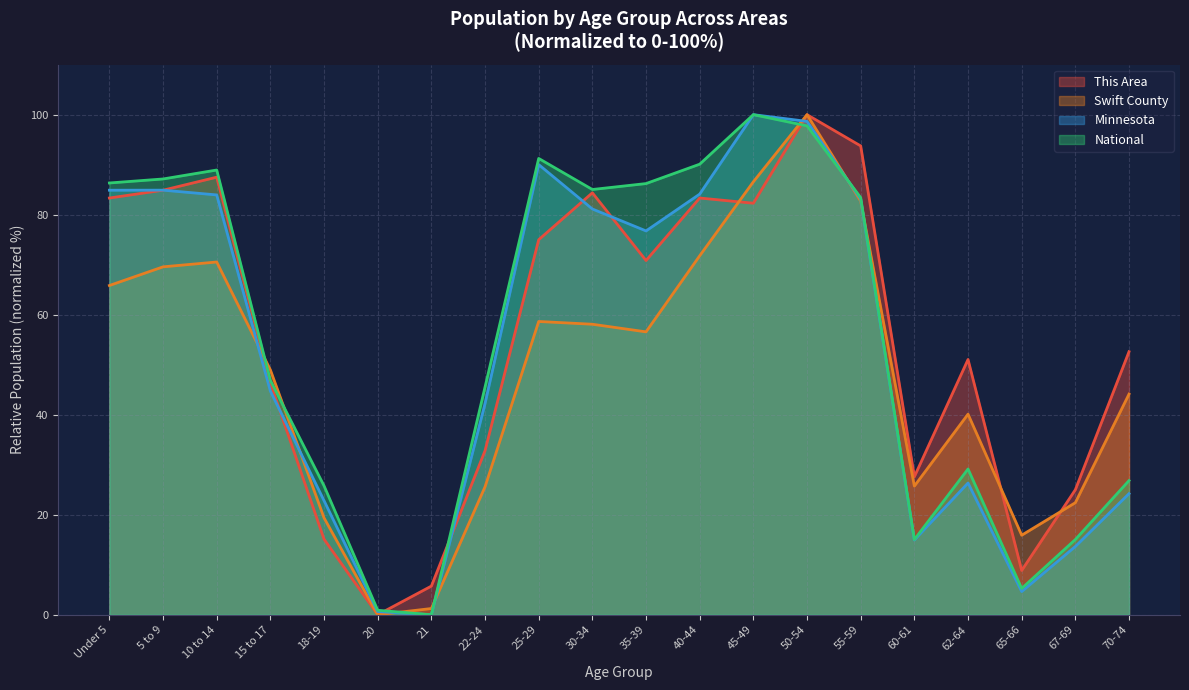

Is the value of National at Under 5 greater than the value of Swift County at 18-19?

Yes